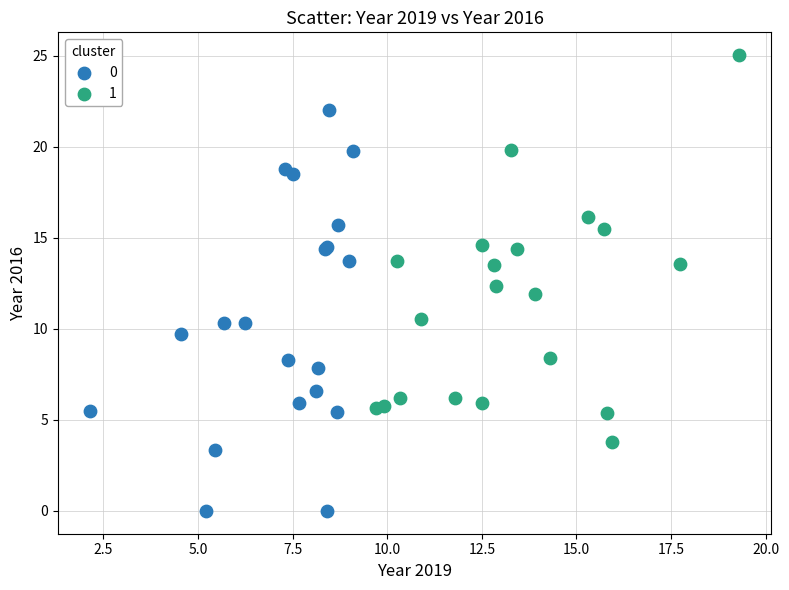

Which series reaches the minimum Y coordinate?

0